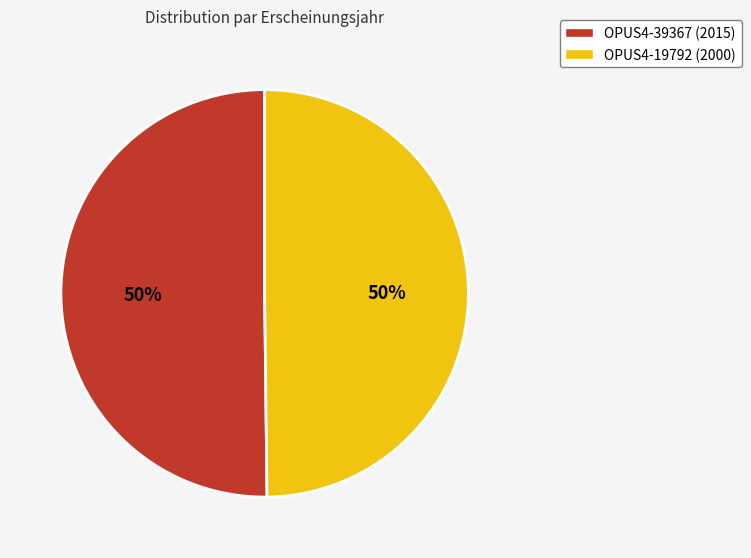

Approximately how many times larger is the value at OPUS4-19792 (2000) compared to OPUS4-39367 (2015)?

1.0